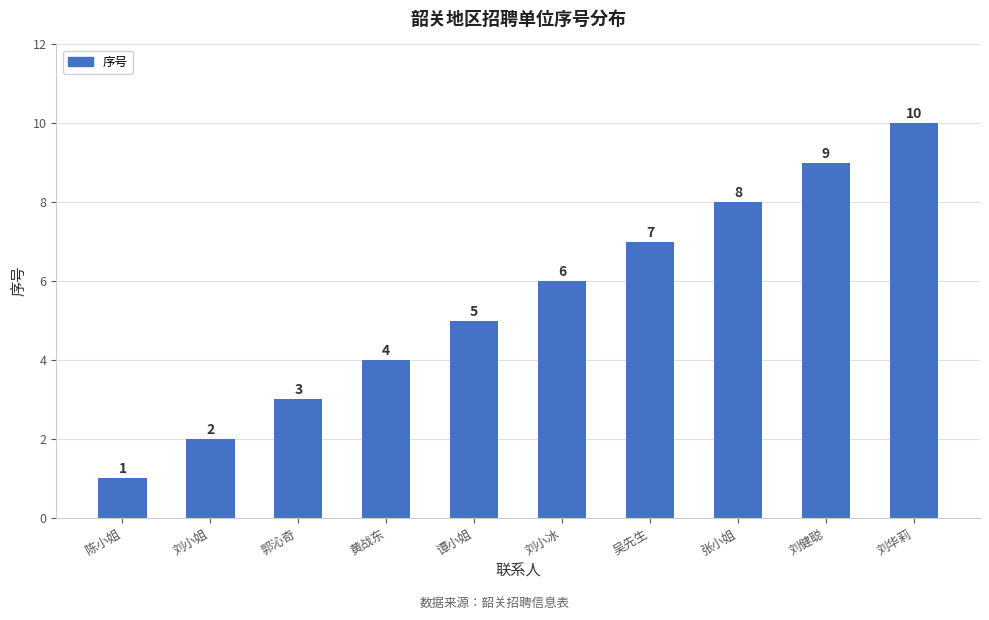

At which label is the value closest to 5?

谭小姐